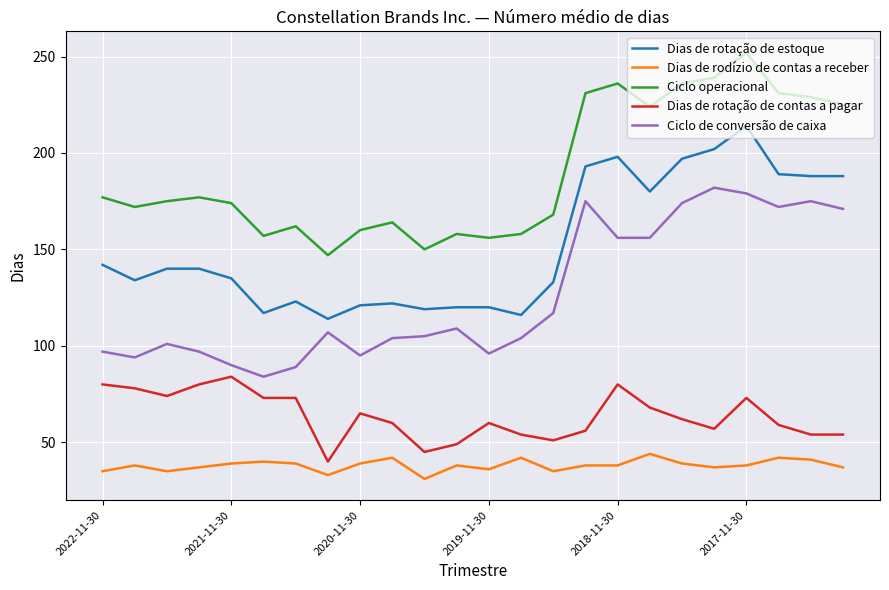

What is the maximum value shown in the chart?

252